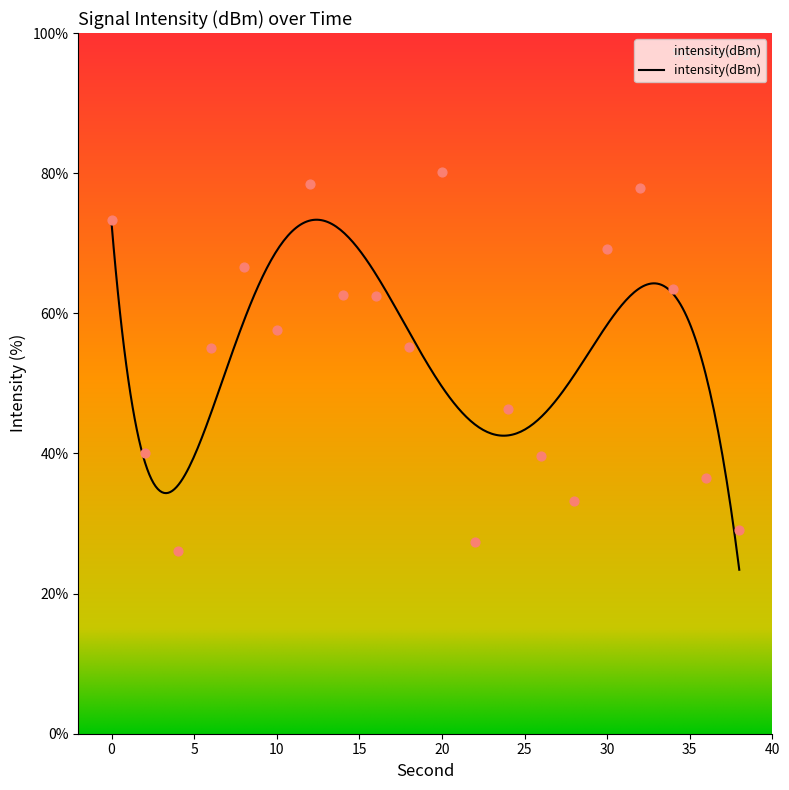

Between 24 and 38, which is larger?

24